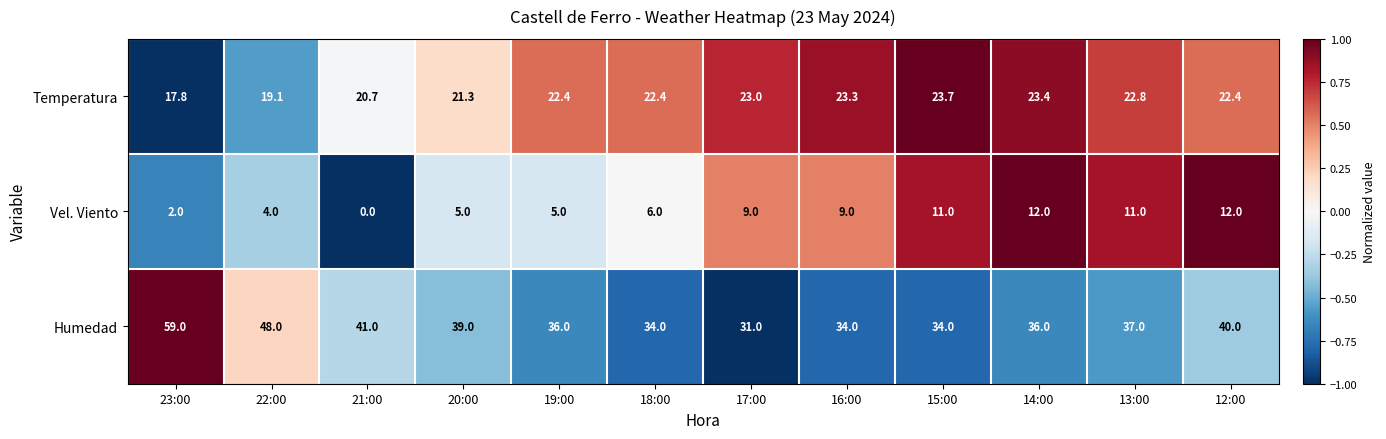

What is the total value across all series at 21:00?

61.7